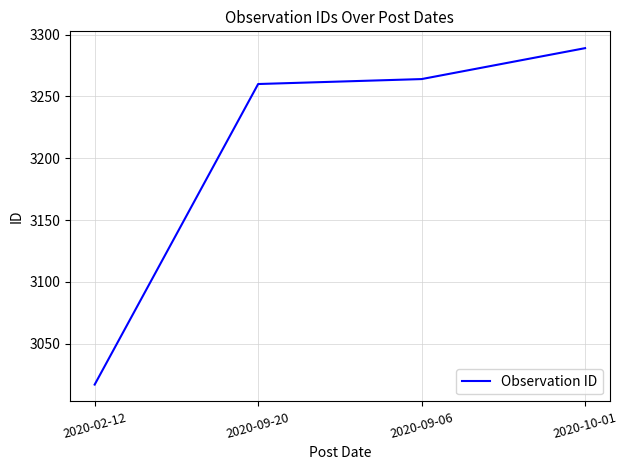

Which has a higher value, 2020-10-01 or 2020-09-06?

2020-10-01